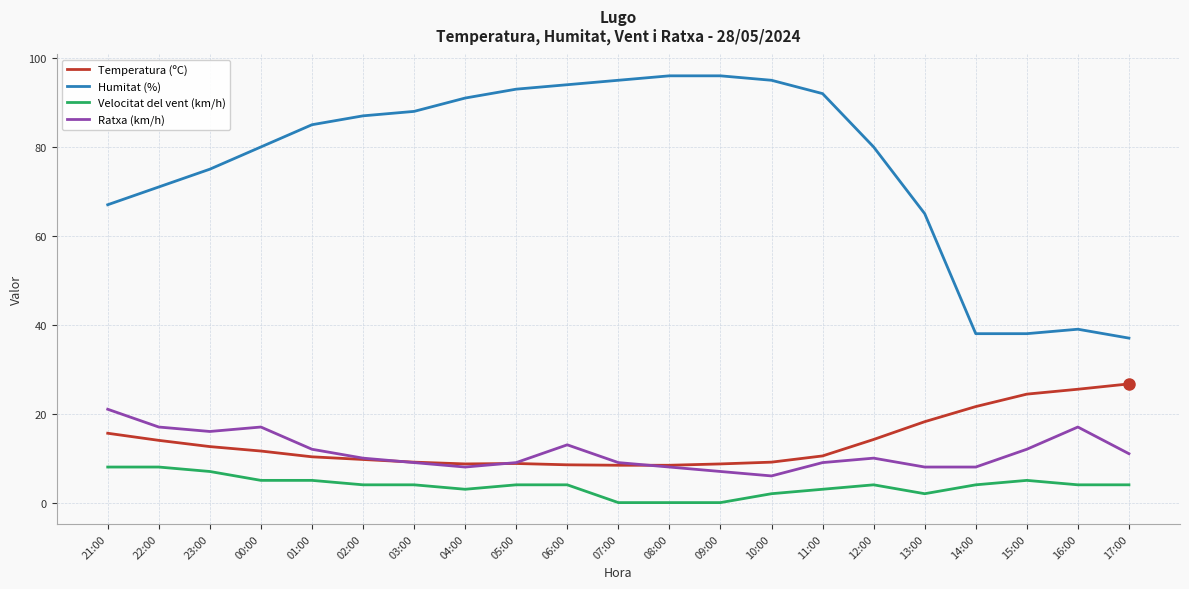

The Humitat (%) series shows 52.2 at 15:00. True or false?

False